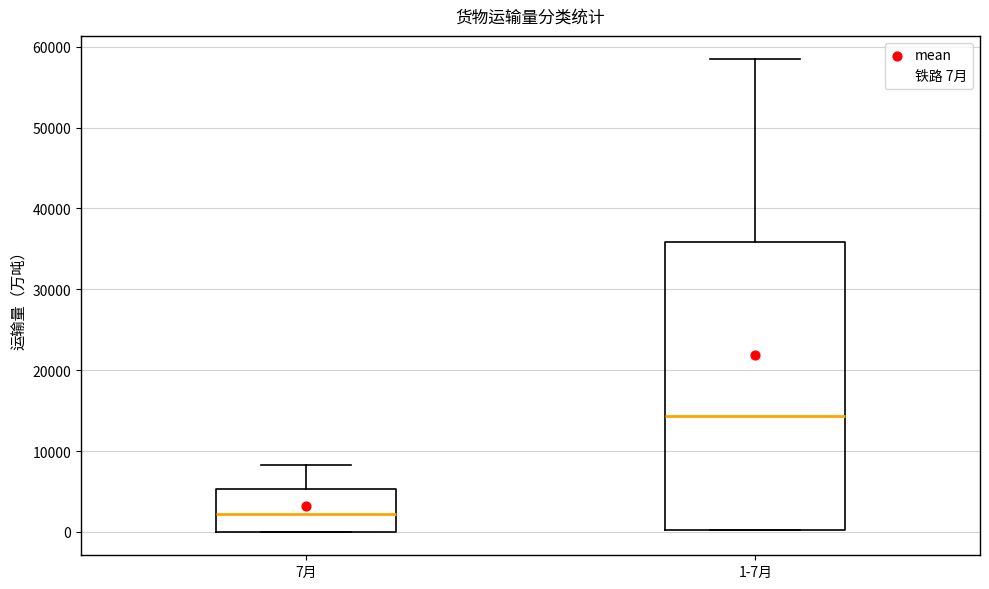

Reading left to right, read every box against the y-axis: the position of its median line, the range the box covers, and the ends of its whiskers. The values are not printed on the chart, so give them approximately, as read against the axis.

7月: median 2000, box 0 to 5000, whiskers 0 to 8000
1-7月: median 14000, box 0 to 36000, whiskers 0 to 58000